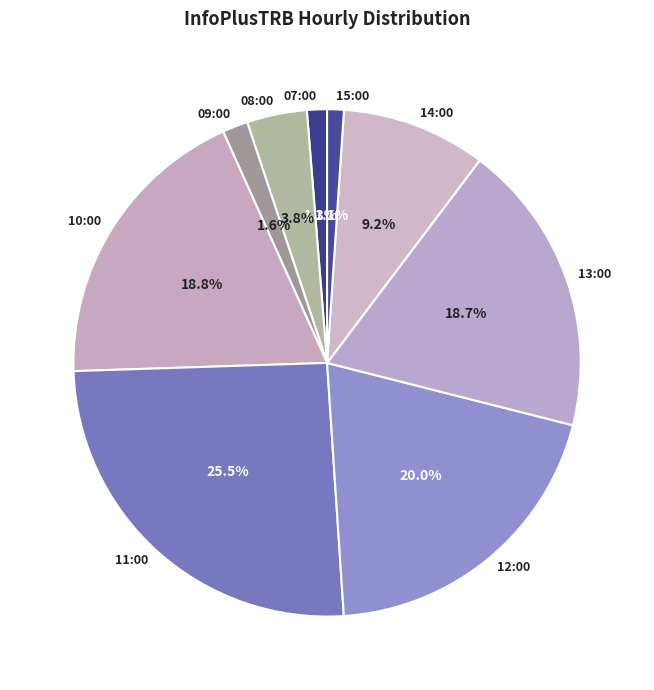

Between 14:00 and 13:00, which is larger?

13:00